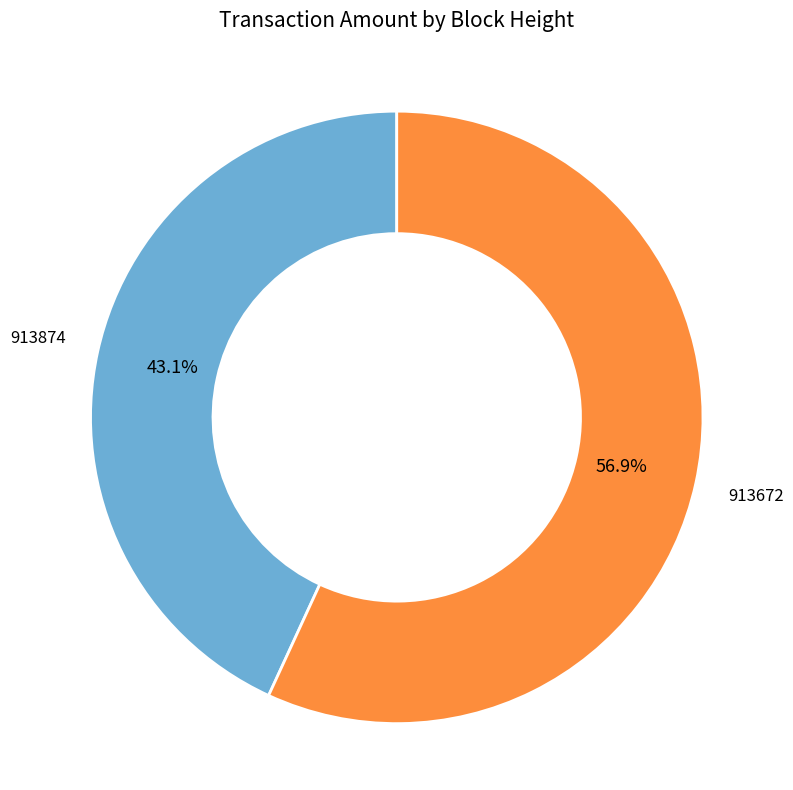

To the nearest percent, what is the difference between the largest and smallest slice percentages?

14%